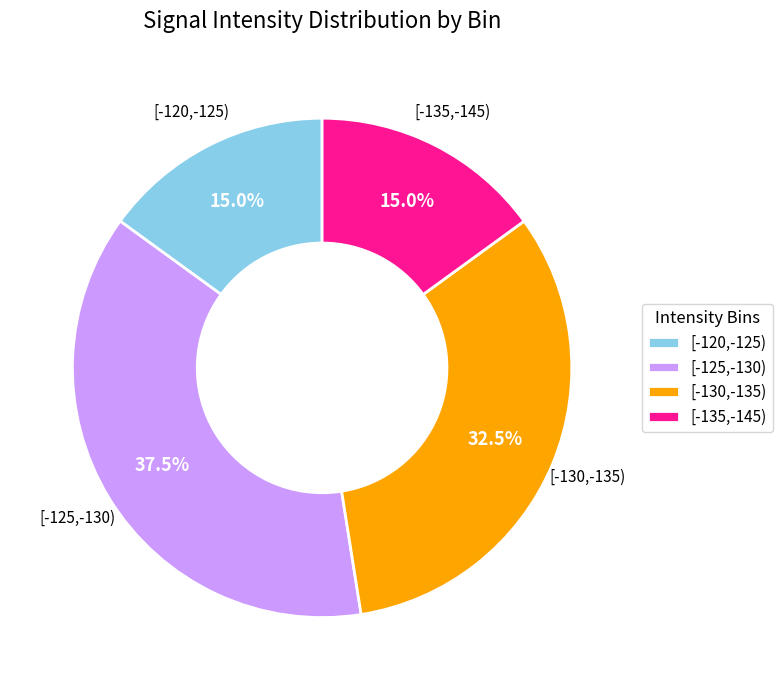

What percentage do [-120,-125) and [-135,-145) together represent?

30.0%